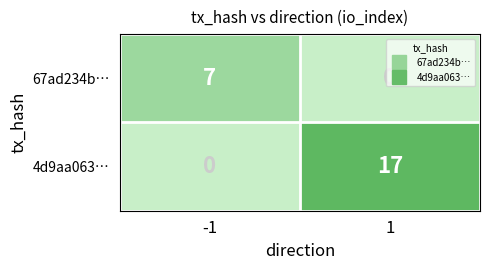

What is the spread (max minus min) of values at -1?

7